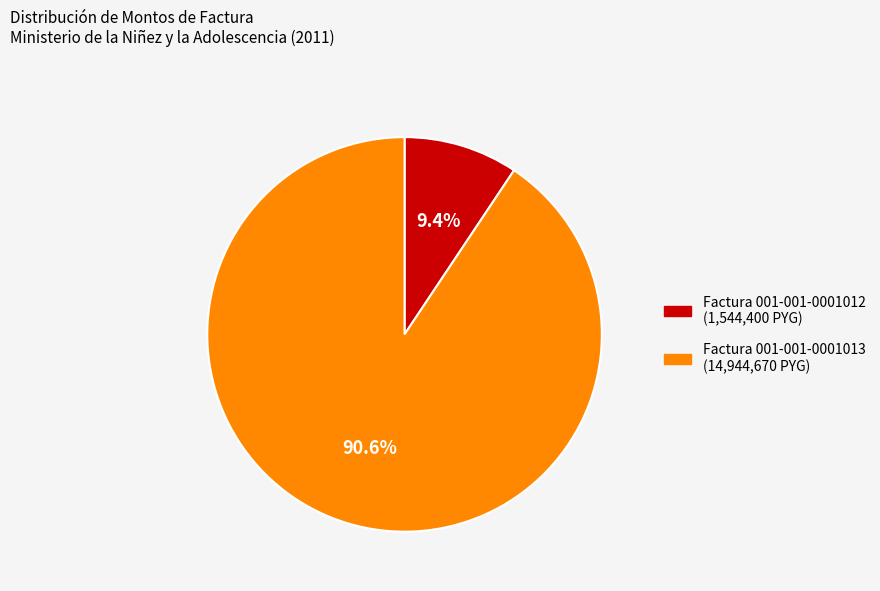

Is there a majority slice in this chart?

Yes